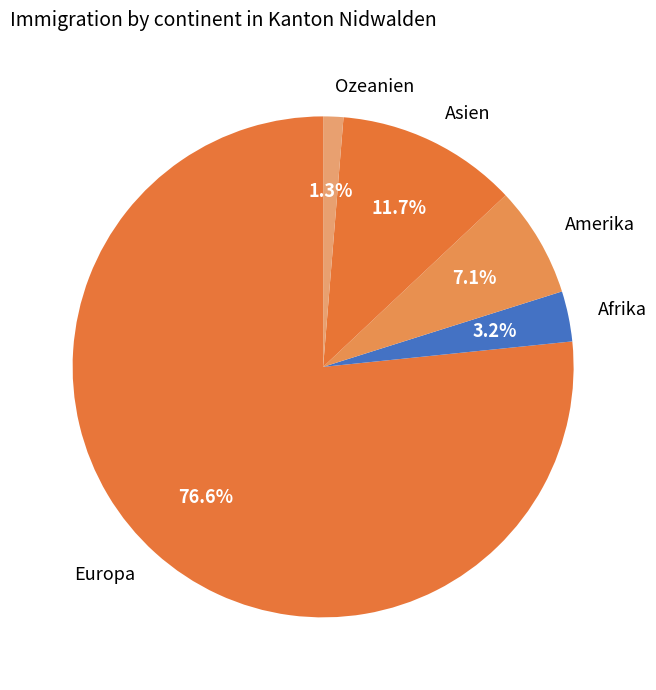

What percentage is the Asien slice, to the nearest percent?

12%